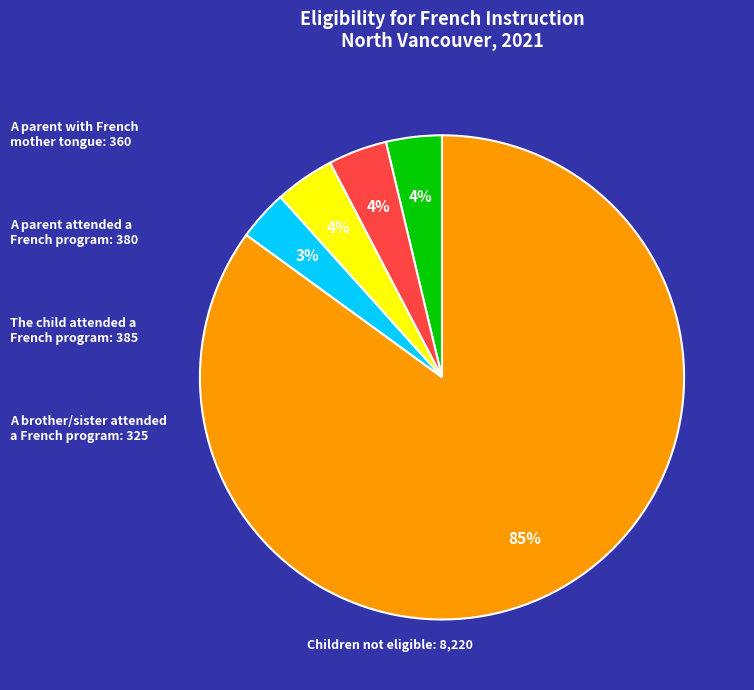

To the nearest percent, what is the average slice percentage?

20%